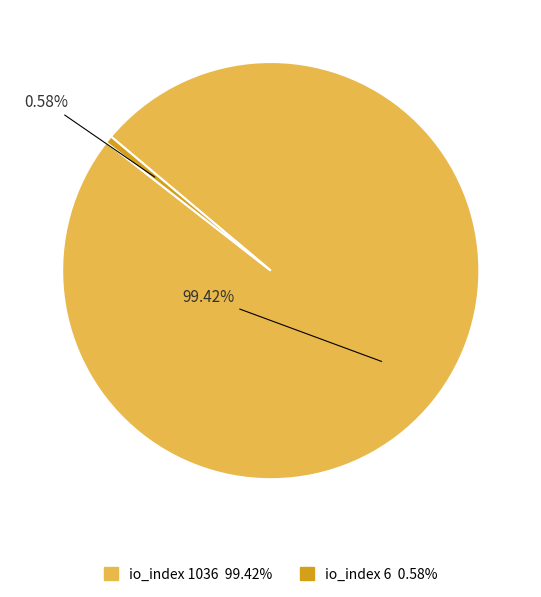

Is there a majority slice in this chart?

Yes